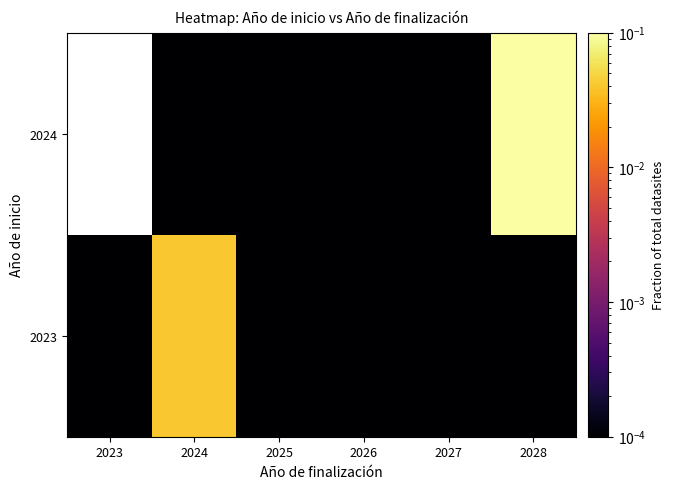

Where is 2023 nearest to the value 0?

2023